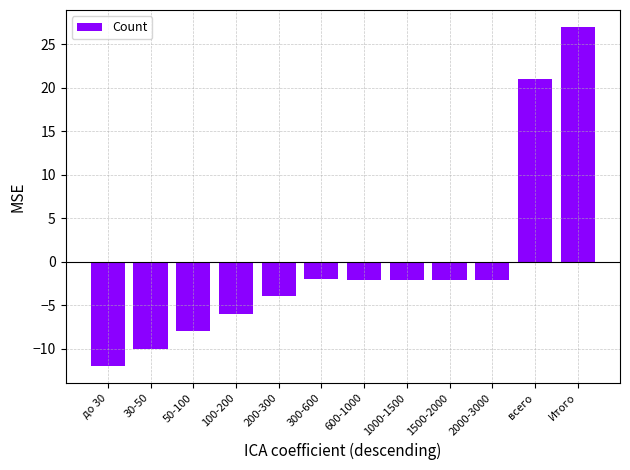

Is it true that the value at до 30 is -12.0?

True